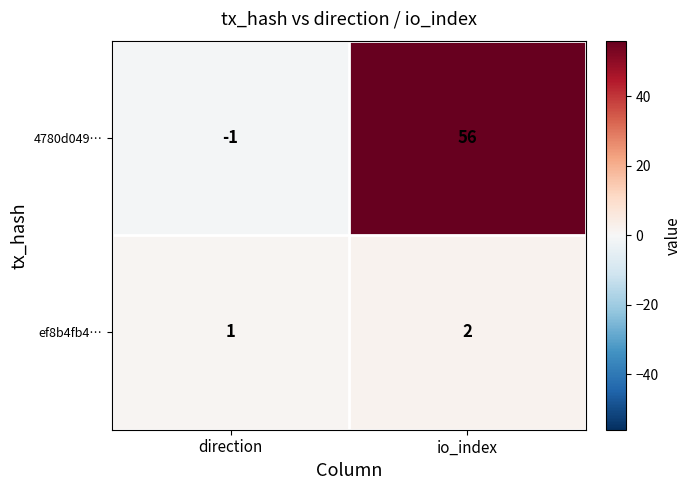

Reading right to left, extract all data points from this chart.

4780d049…: io_index=56	direction=-1
ef8b4fb4…: io_index=2	direction=1